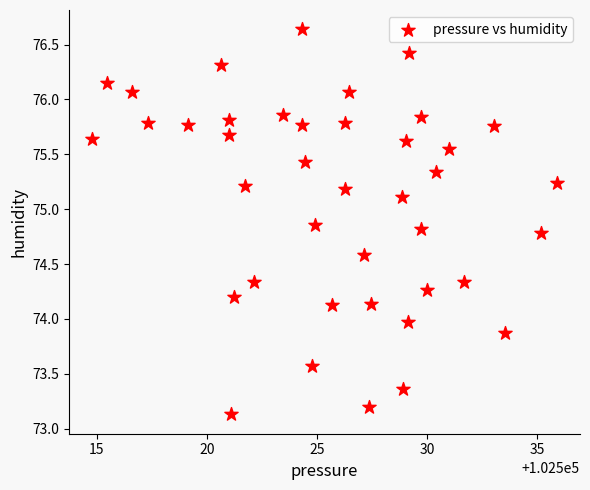

What is the range of X values (max minus min)?

21.1